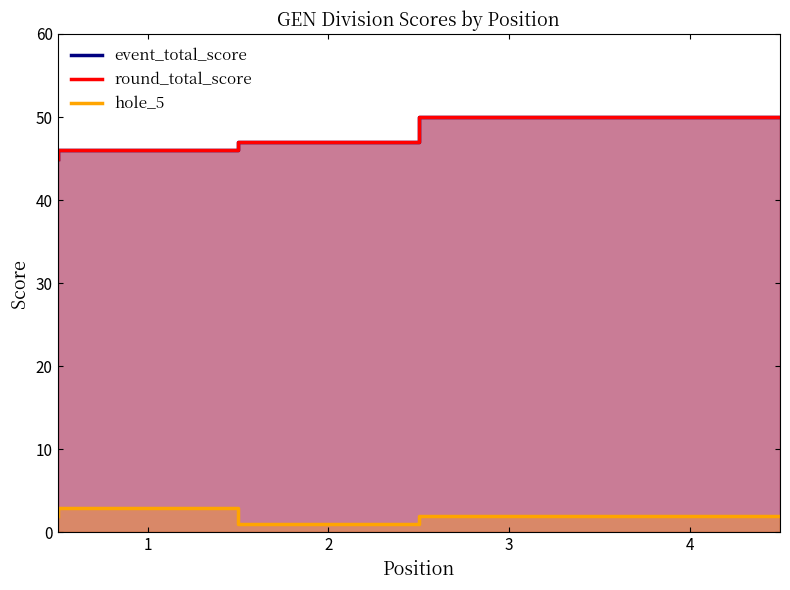

True or false: round_total_score has more than 0 interior local peaks.

False